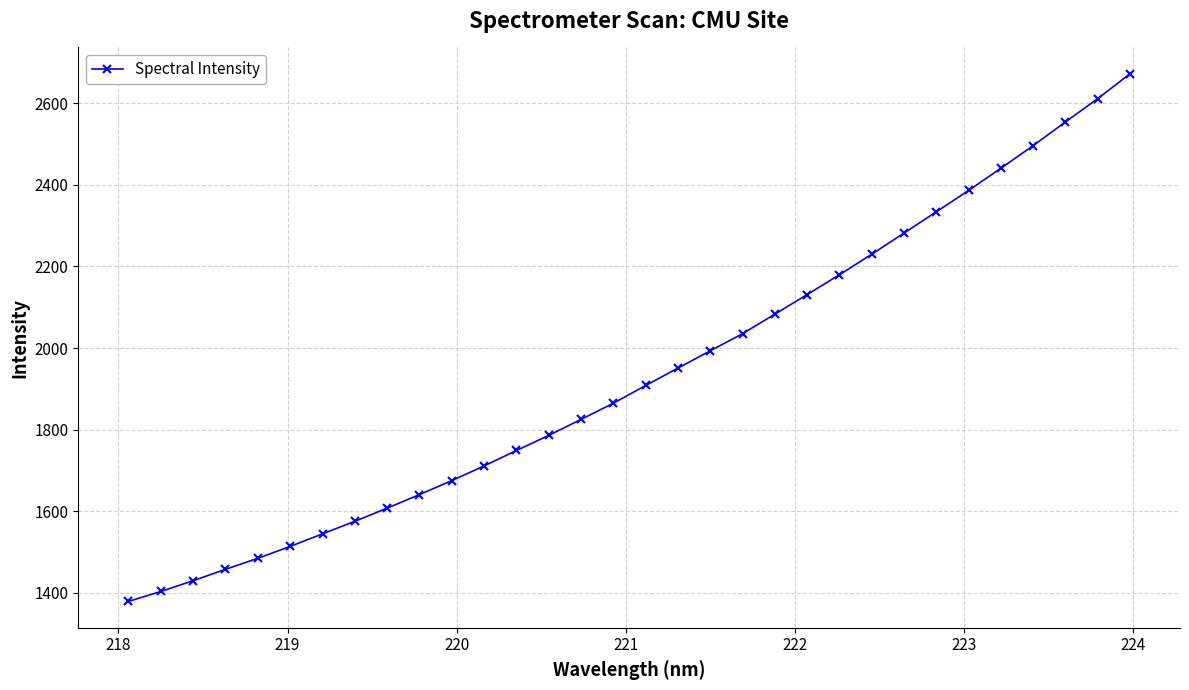

What is the smallest value displayed?

1379.1